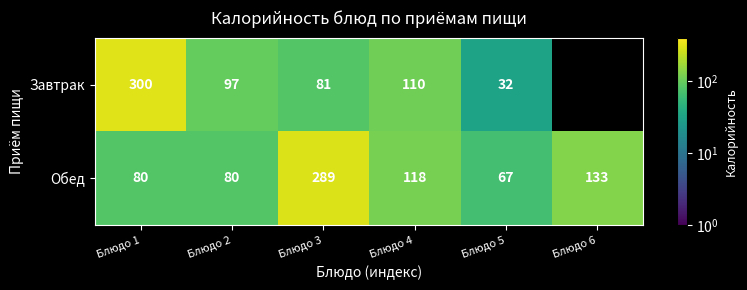

What is the difference between the Обед values at Блюдо 5 and Блюдо 2?

13